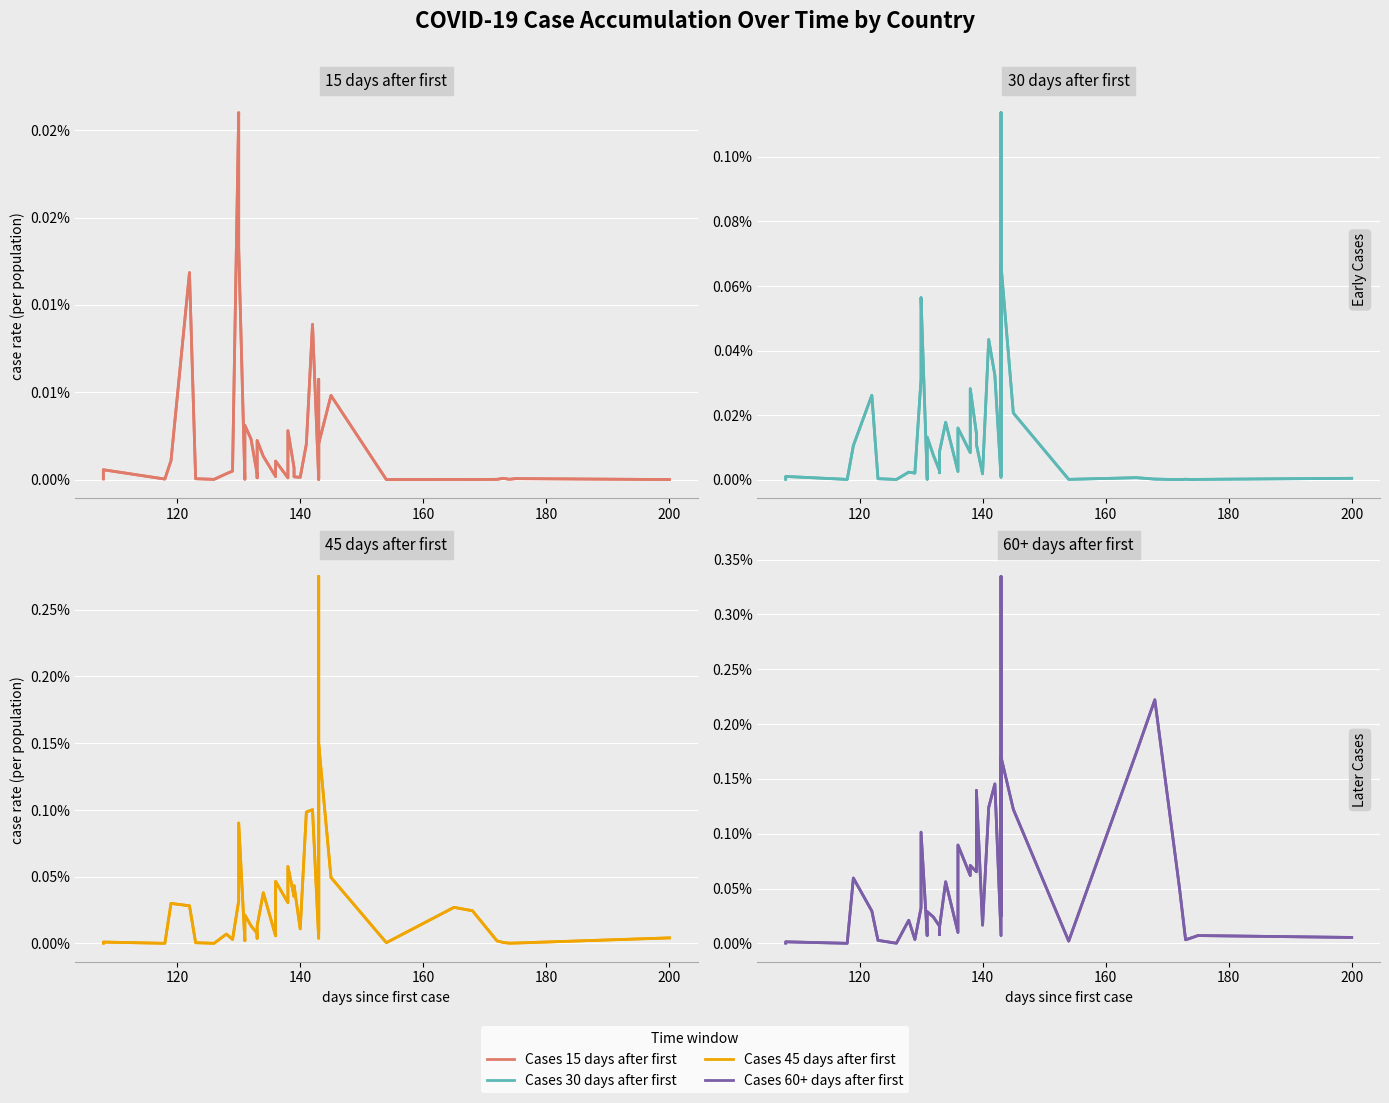

How many lines are shown in the chart?

4